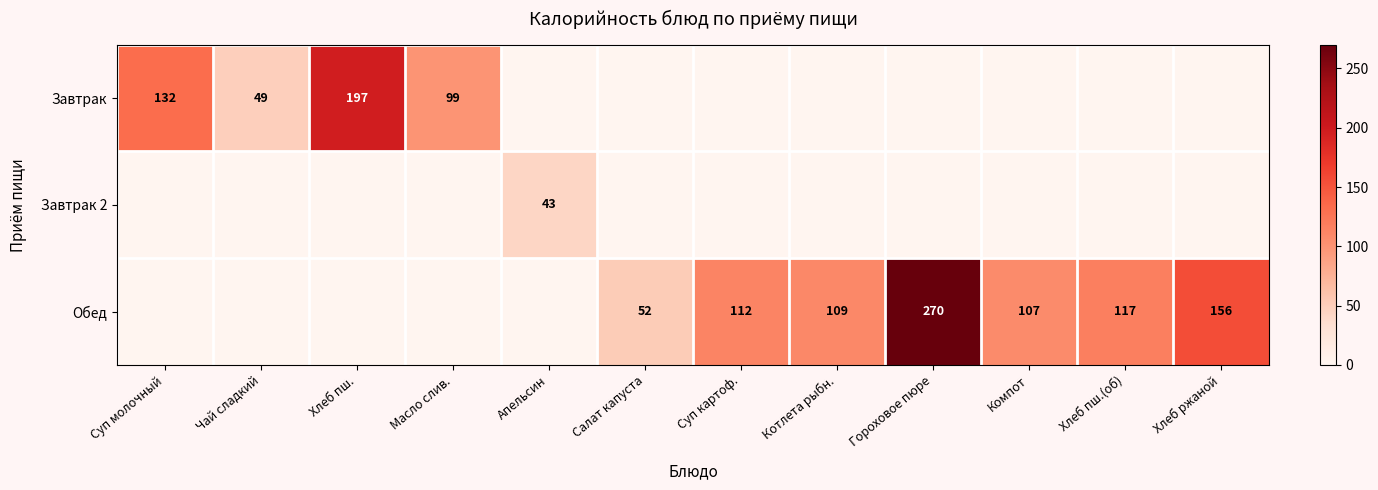

The value of Обед at Хлеб пш.(об) is 204. True or false?

False